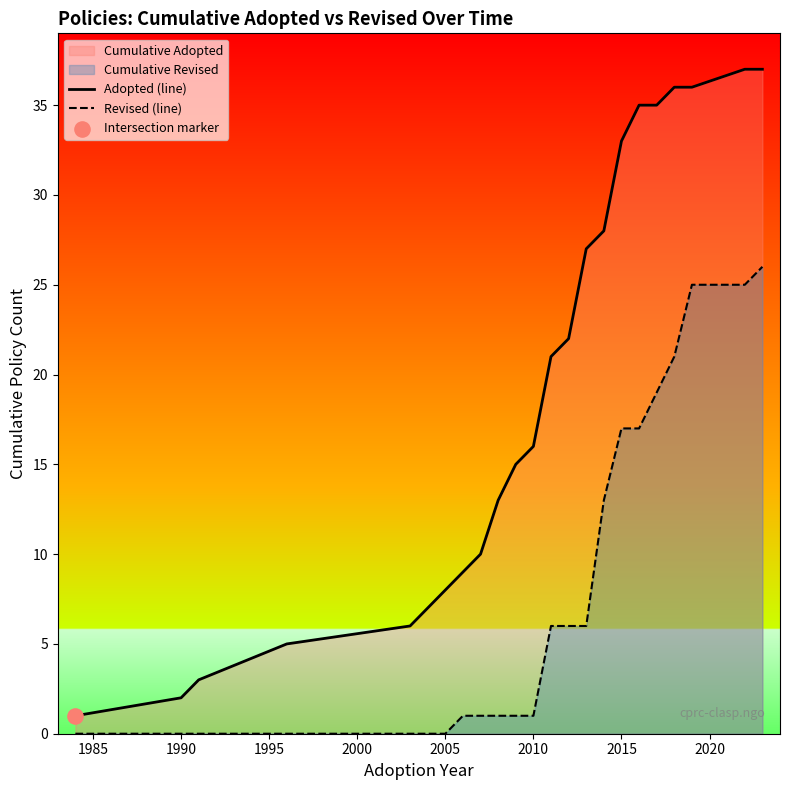

Which series contains the lowest Y value?

Revised (line)